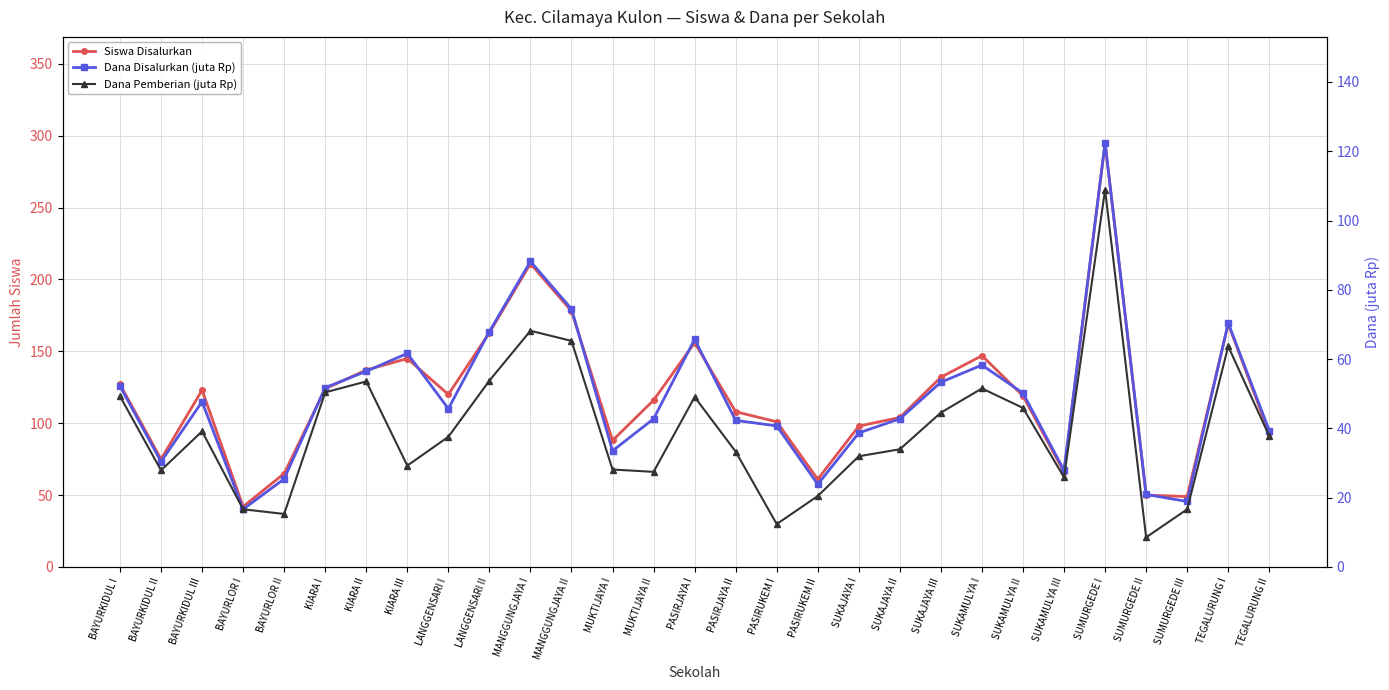

Which category has the highest value in the Siswa Disalurkan series?

SUMURGEDE I